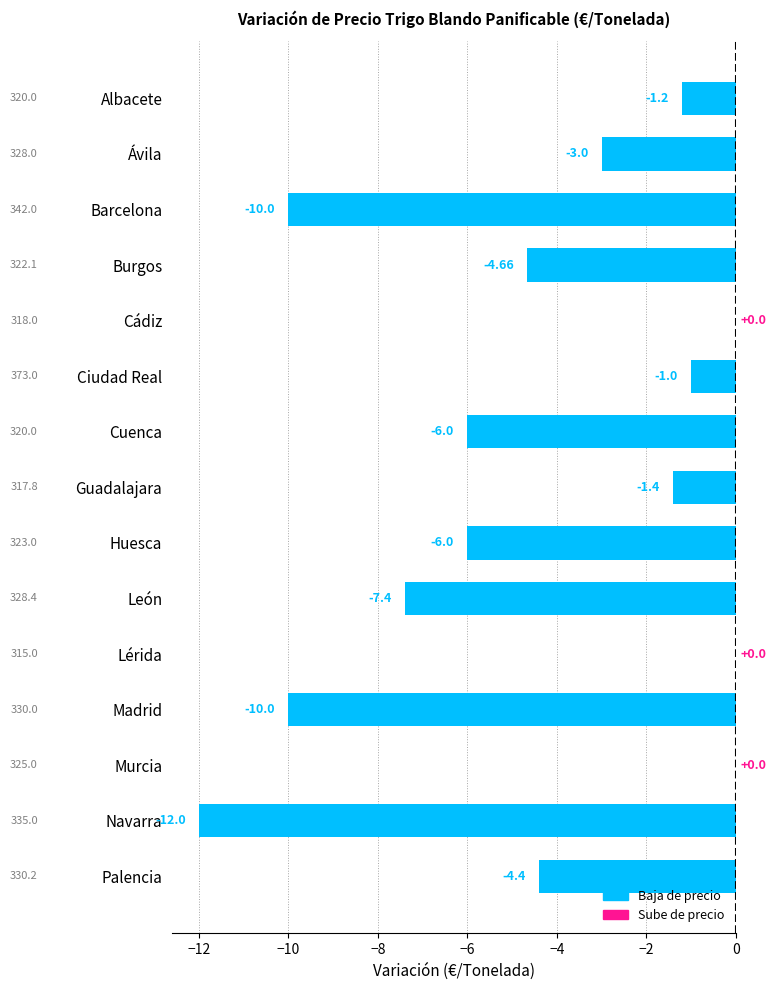

What is the sum of the values at Albacete and Navarra?

-13.2